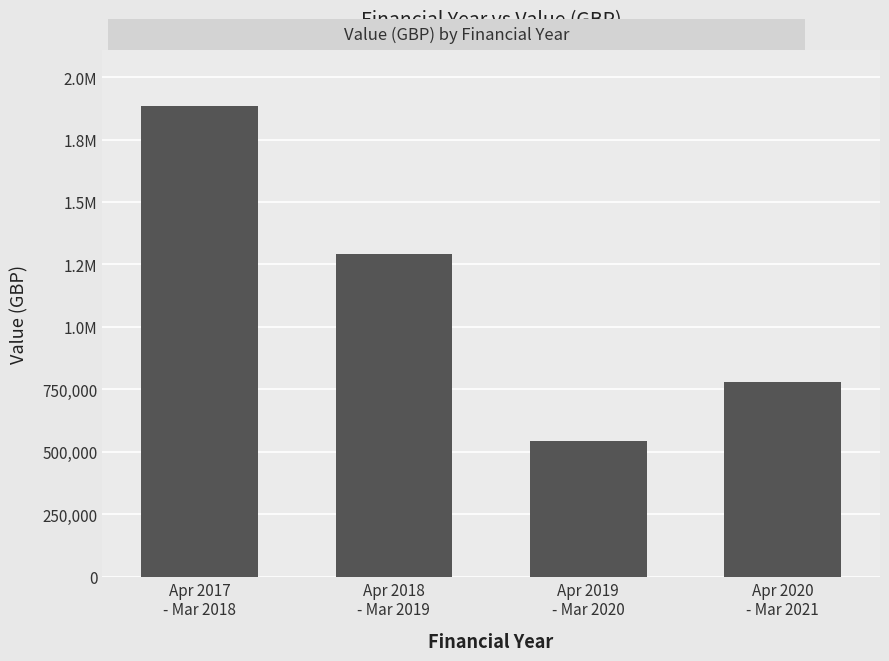

Is it true that the value at Apr 2020
- Mar 2021 is 779871?

True